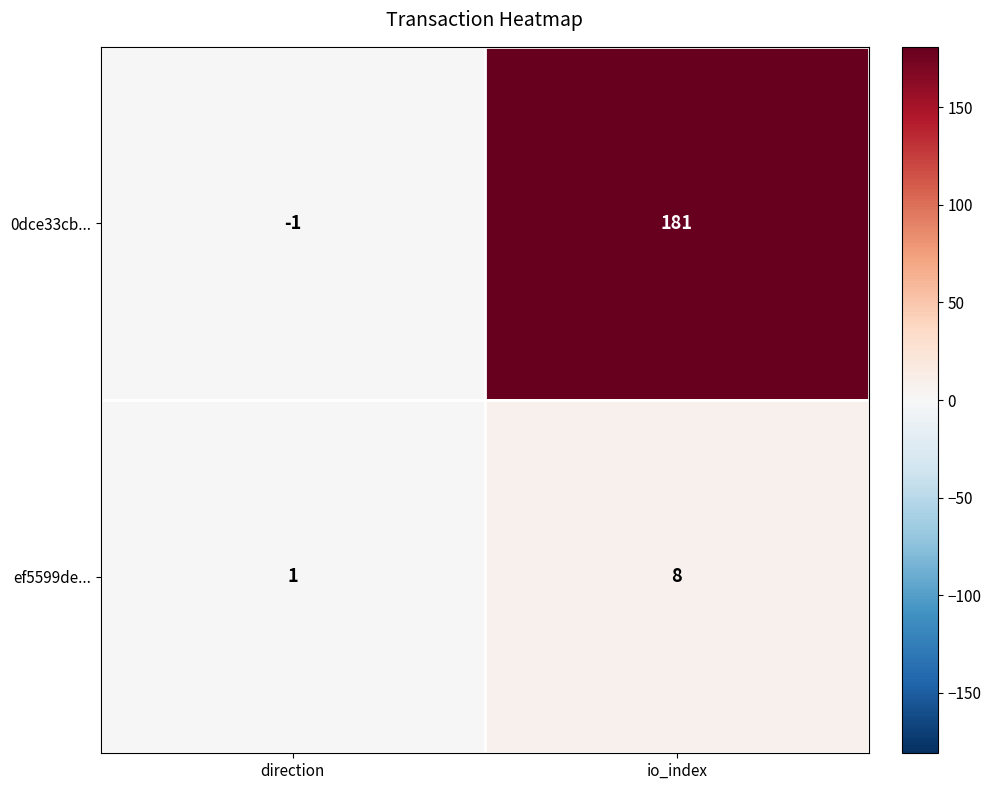

Which series has the largest total across all categories?

0dce33cb...